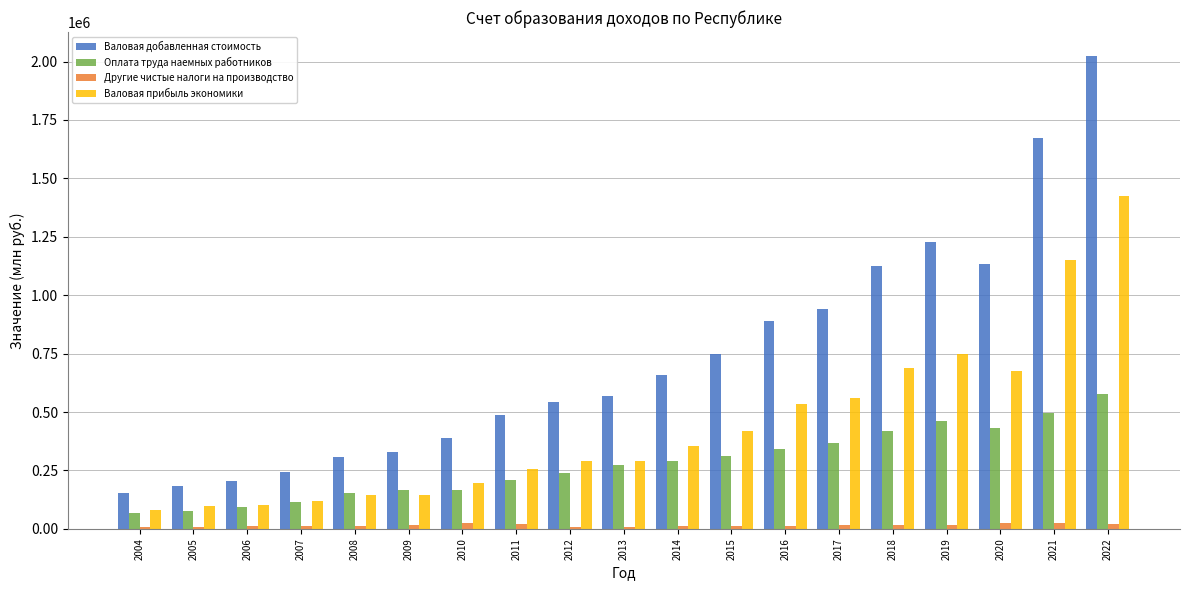

The Валовая добавленная стоимость series shows 1423891.7 at 2016. True or false?

False